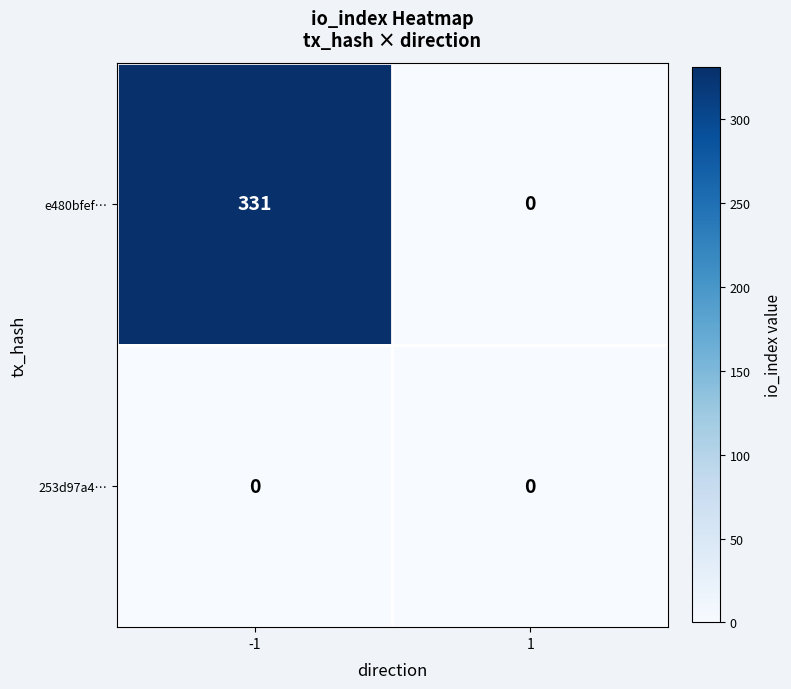

Is the value of 253d97a4… at -1 greater than the value of e480bfef… at -1?

No